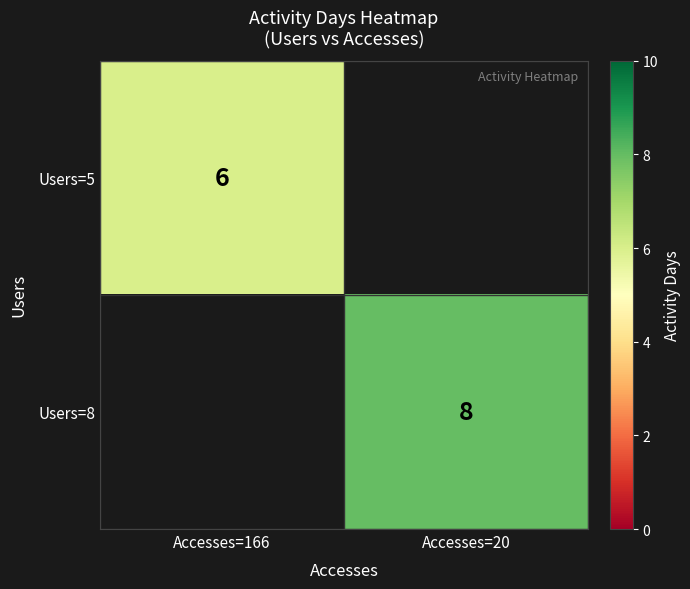

At how many categories does at least one series exceed 6?

1